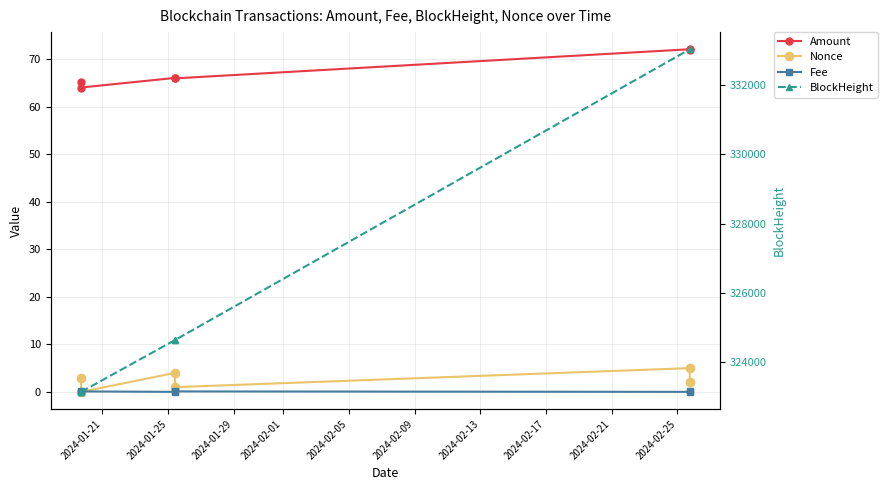

Is it true that Fee equals 0.0 at 2024-02-05?

True